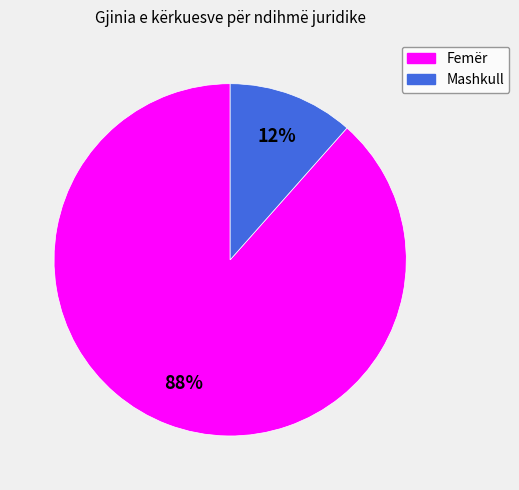

The Femër slice represents 83% of the pie. True or false?

False